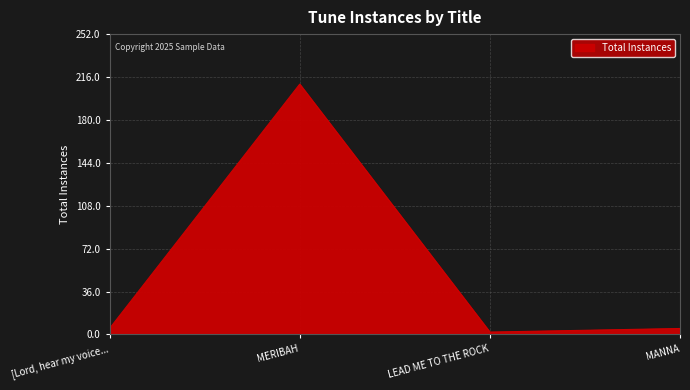

Where is the first local maximum?

MERIBAH